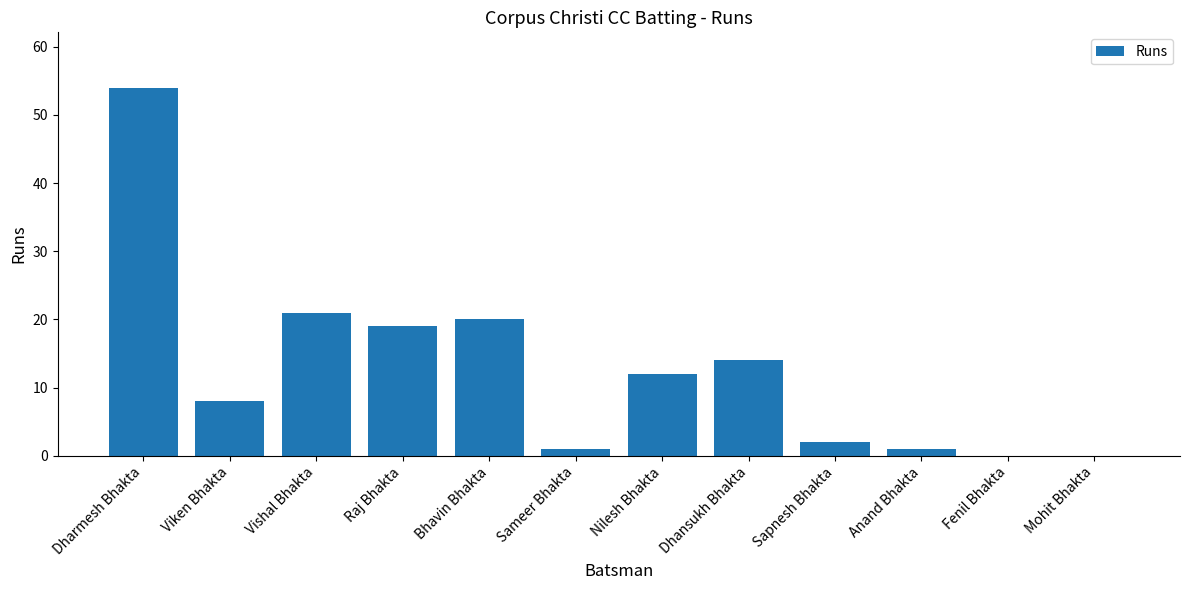

What is the greatest value displayed?

54